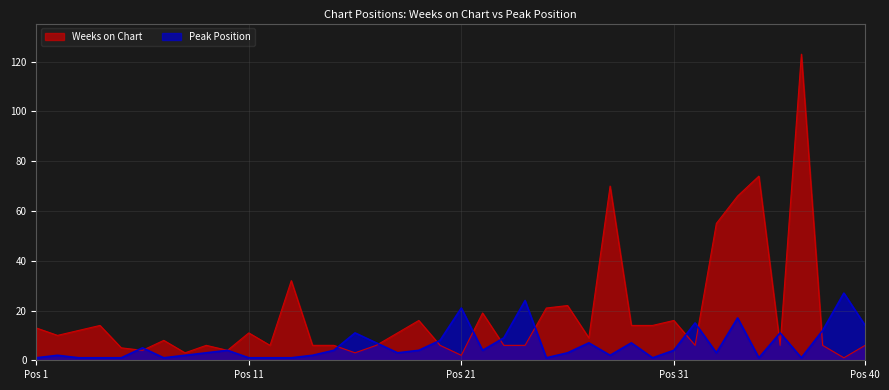

How many interior local valleys does the Weeks on Chart series have?

11